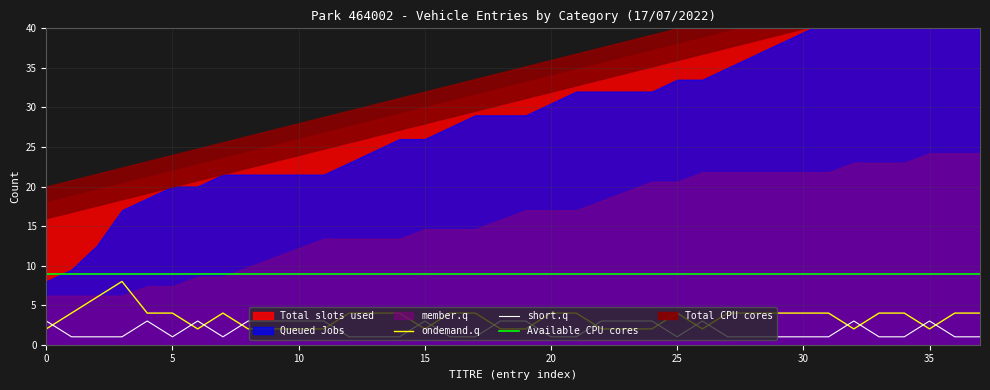

What is the lowest value of the Available CPU cores series?

9